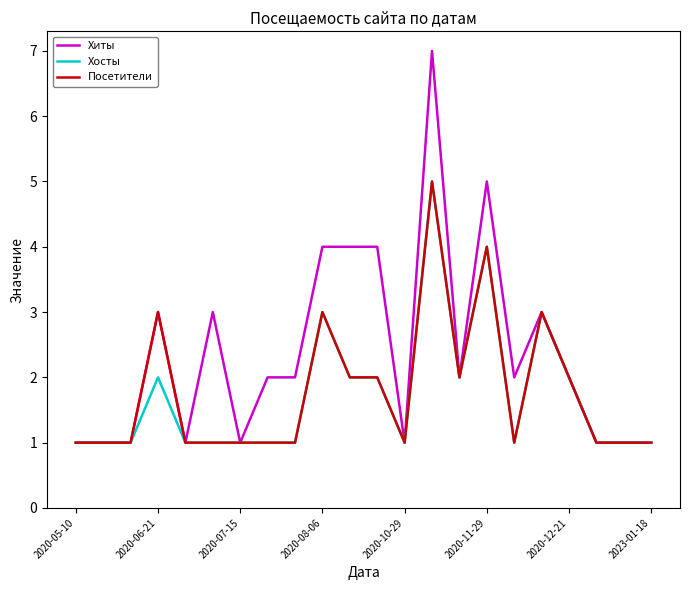

What is the difference between the second highest and second lowest values in the Хиты series?

4